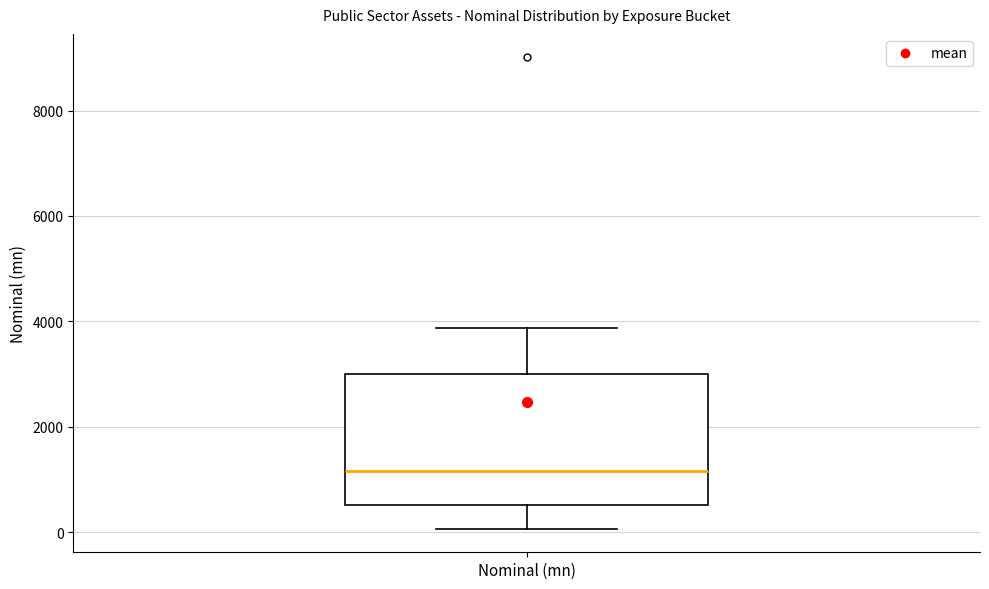

Where does the upper whisker of the box for Nominal (mn) end on the y-axis? The values are not printed on the chart, so give them approximately, as read against the axis.

3800